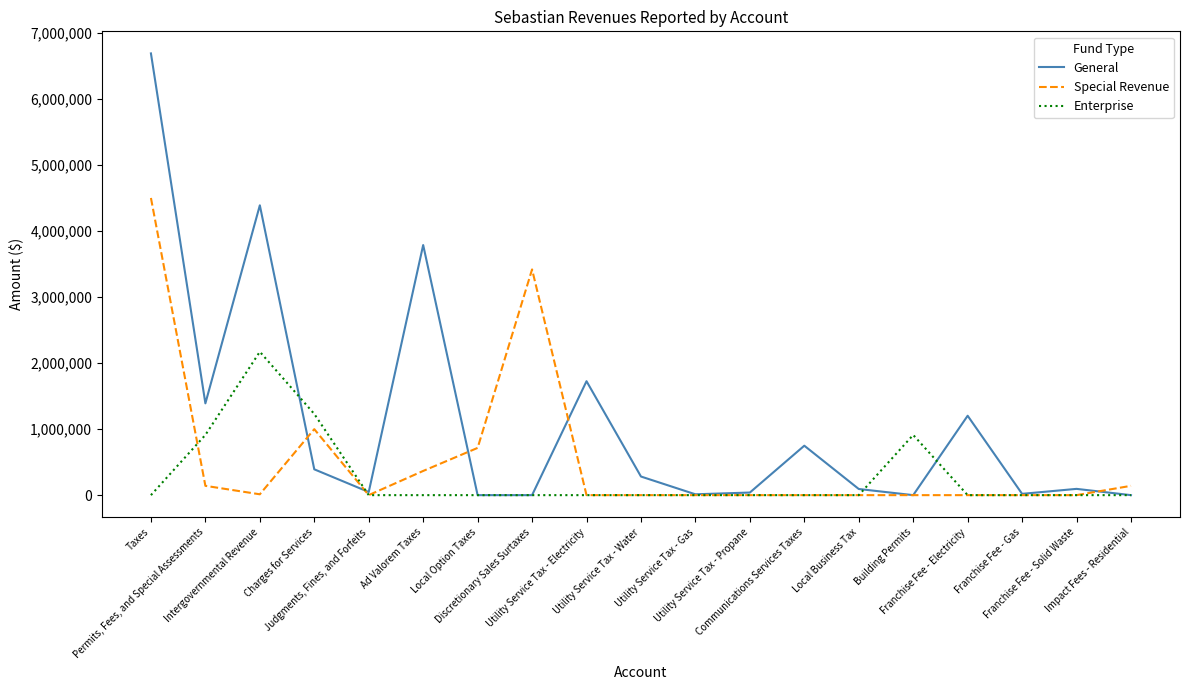

What is the maximum value for Enterprise?

2170953